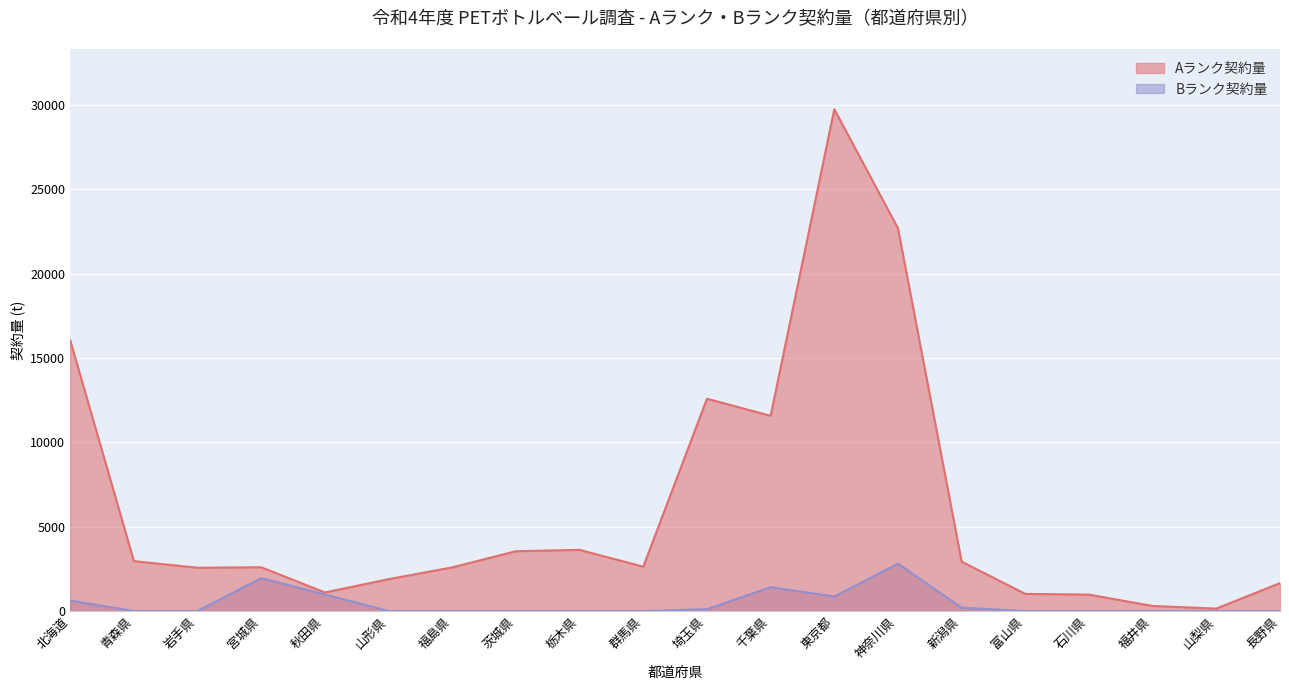

True or false: Bランク契約量 and Aランク契約量 intersect in this chart.

False